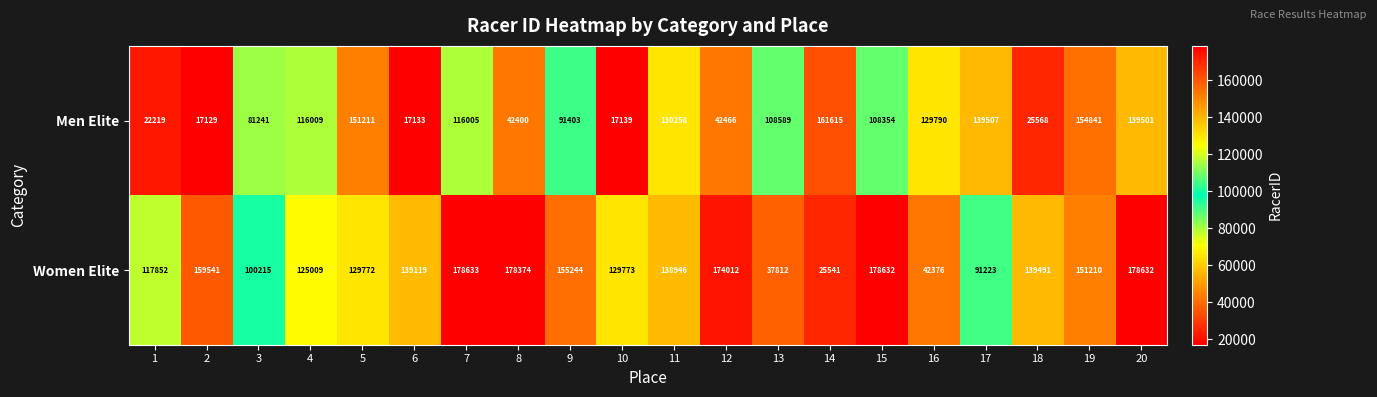

How many data points does each series have?

20